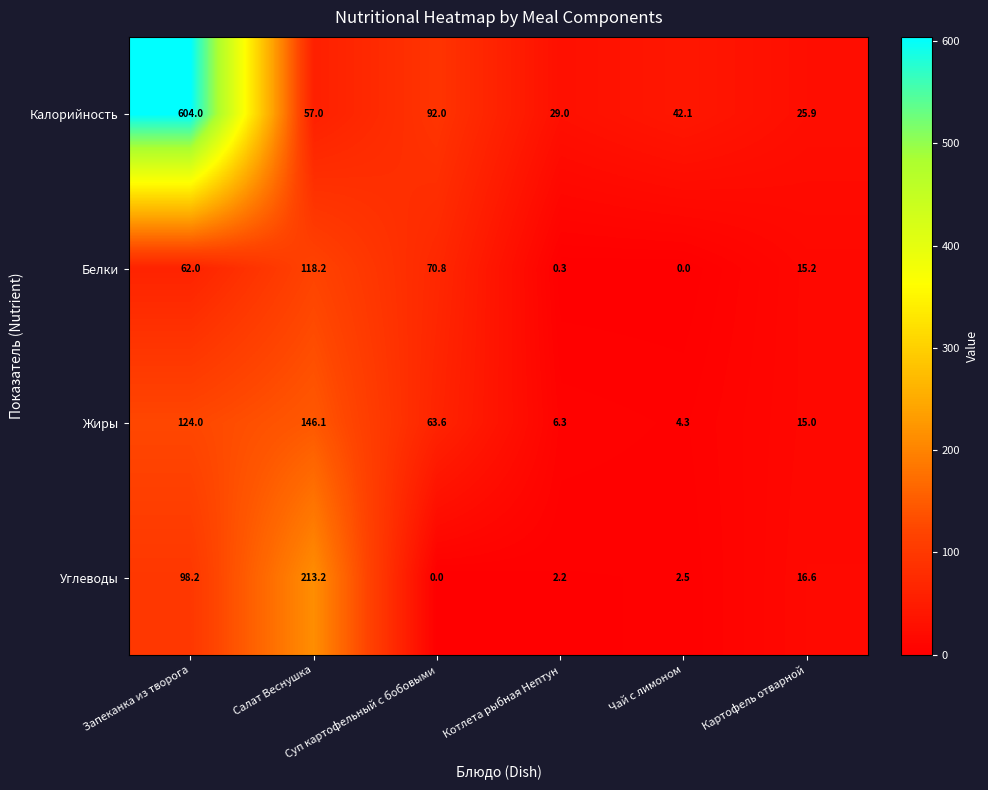

Rank the series by their maximum value, from highest to lowest.

Калорийность, Углеводы, Жиры, Белки